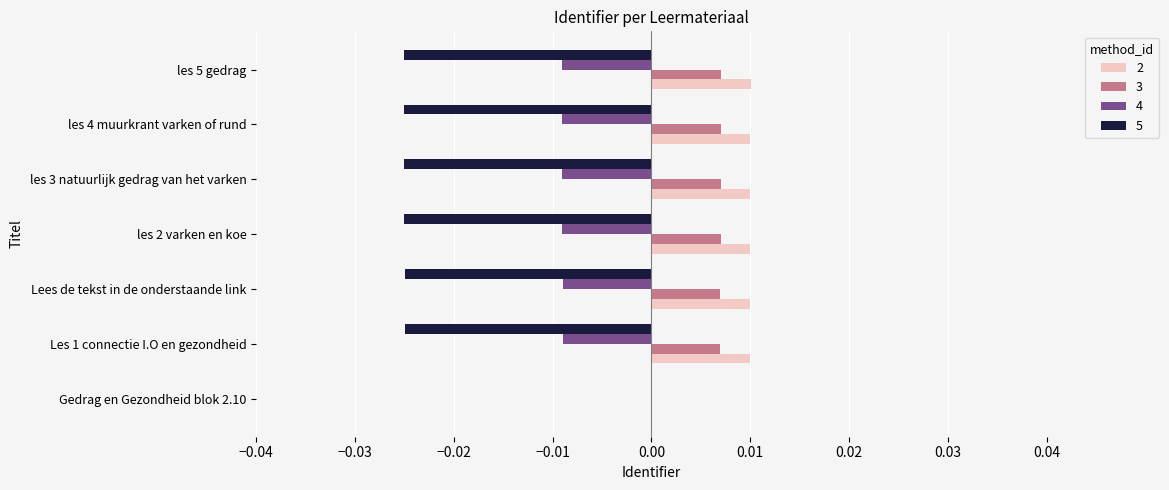

At which category is the sum across all series the highest?

Gedrag en Gezondheid blok 2.10